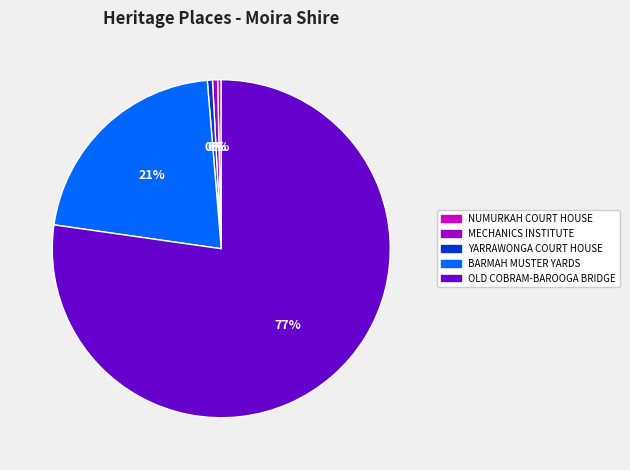

Is the sum of MECHANICS INSTITUTE and OLD COBRAM-BAROOGA BRIDGE greater than half?

Yes